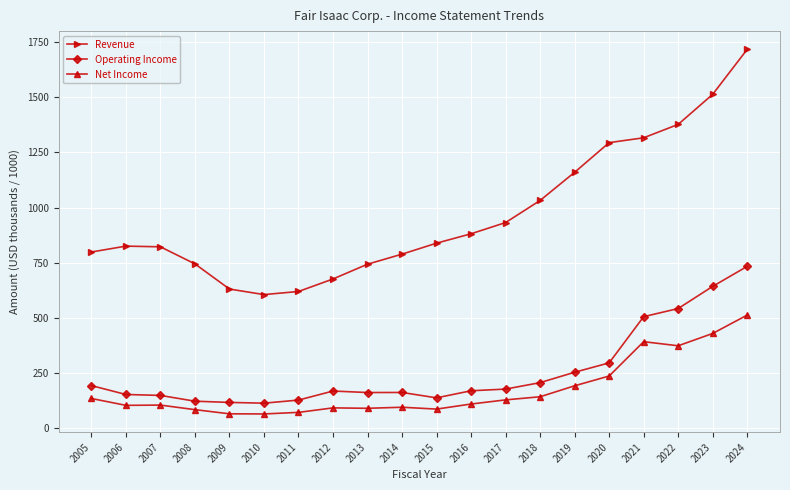

What is the difference between the Operating Income values at 2016 and 2018?

36.8